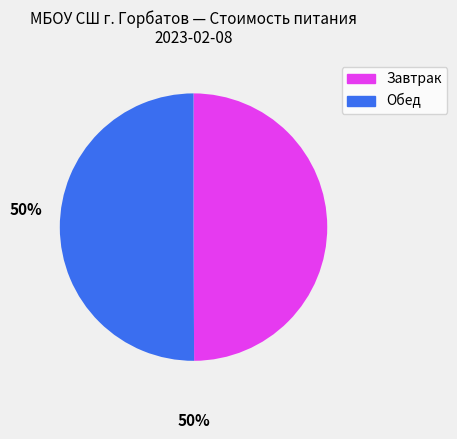

Count the number of slices in the pie.

2